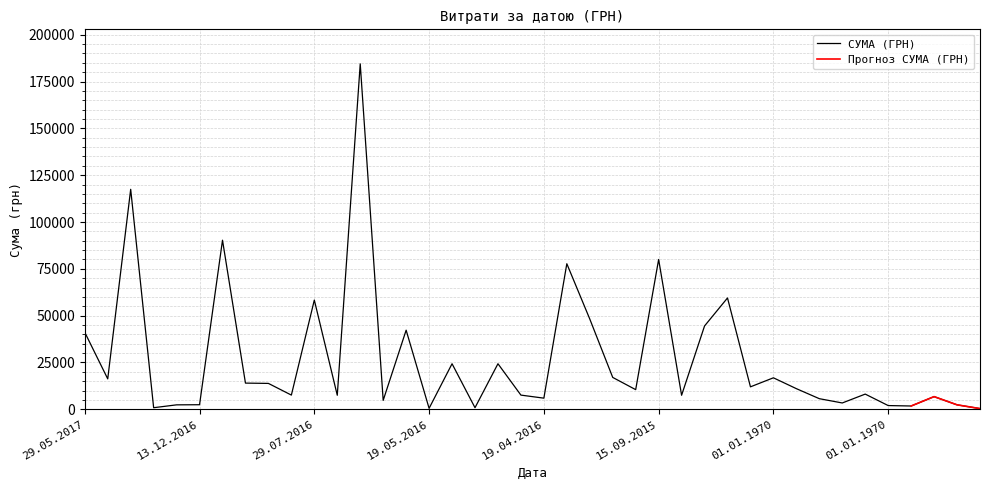

The chart shows a value of 7380.0 at 13.12.2016. True or false?

False